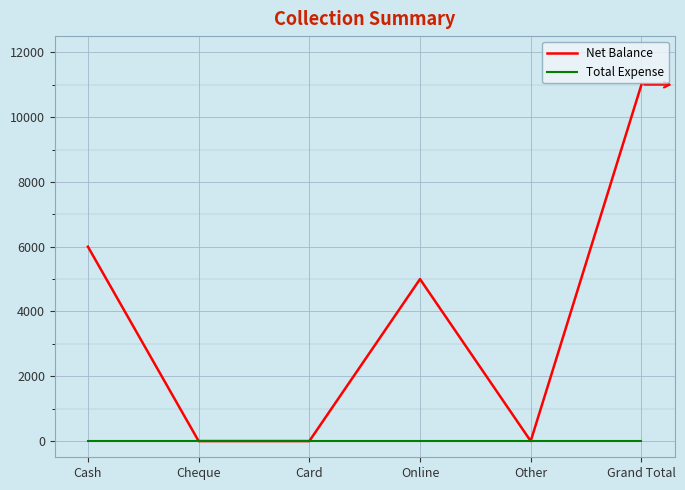

What is the total value across all series at Cash?

6000